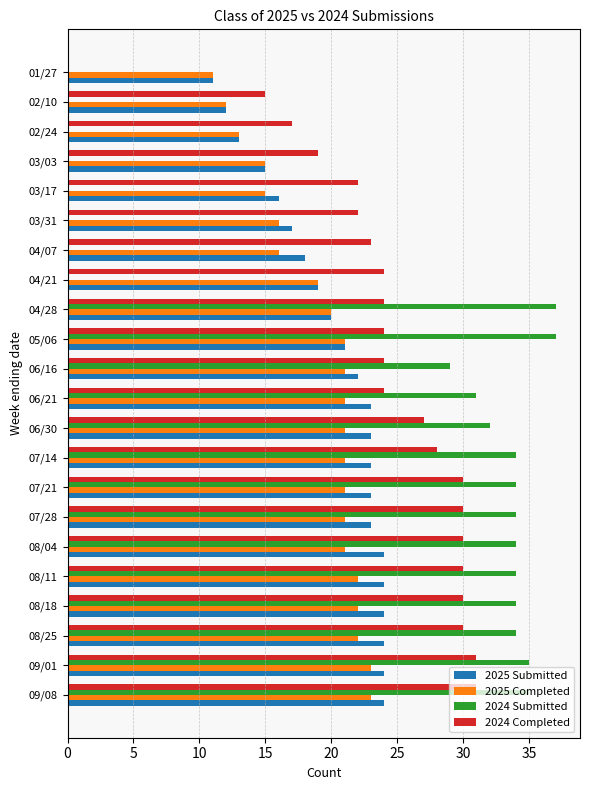

Between 08/11 and 03/03, which series saw the biggest shift?

2024 Submitted